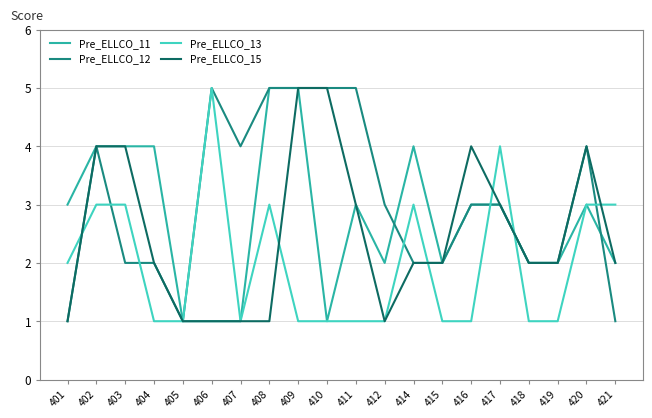

True or false: Pre_ELLCO_12 has a value of 5 at 406.

True